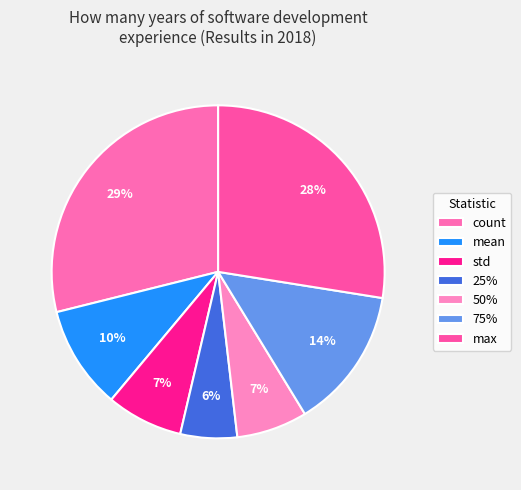

How many segments does this pie chart have?

7